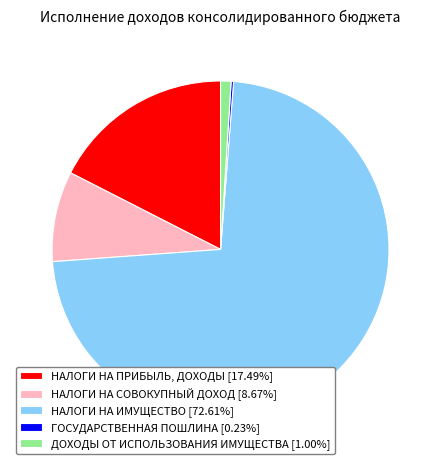

Combined, do ДОХОДЫ ОТ ИСПОЛЬЗОВАНИЯ ИМУЩЕСТВА and НАЛОГИ НА СОВОКУПНЫЙ ДОХОД account for over 50%?

No